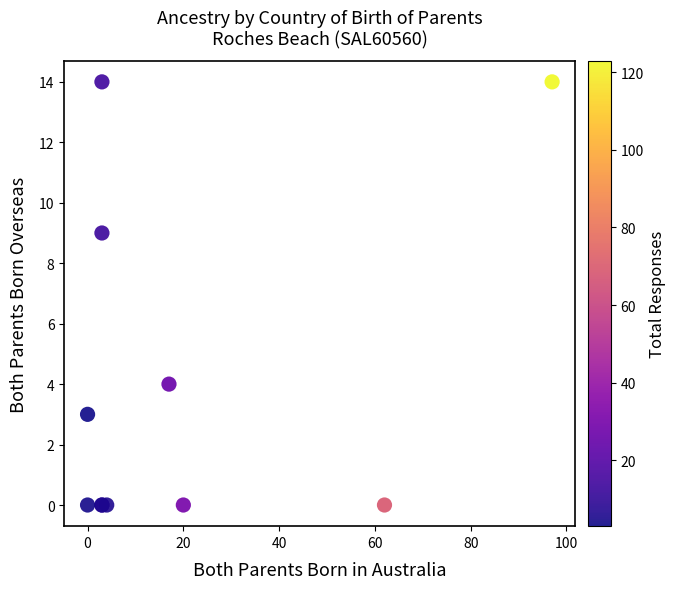

What Y value in the scatter plot is closest to 7?

9